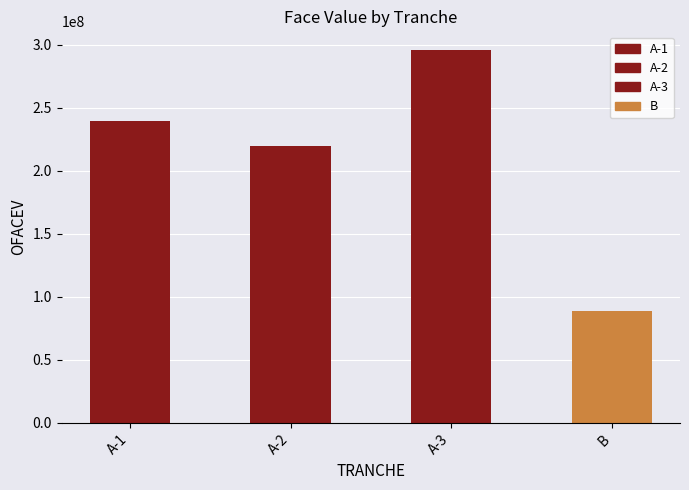

What position from the left is A-1?

1